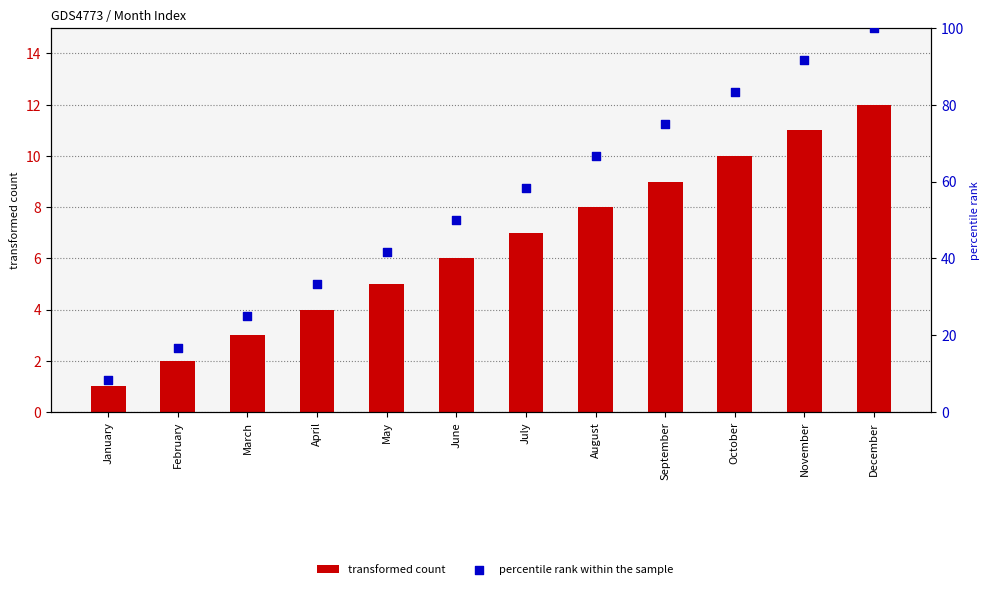

At how many categories does at least one series exceed 42?

7